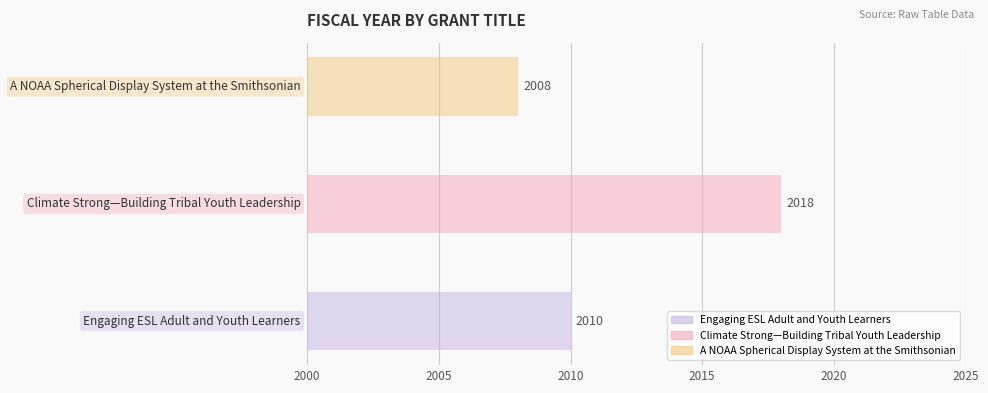

Reading left to right, transcribe all the data shown in this chart.

Engaging ESL Adult and Youth Learners=2010	Climate Strong—Building Tribal Youth Leadership=2018	A NOAA Spherical Display System at the Smithsonian=2008